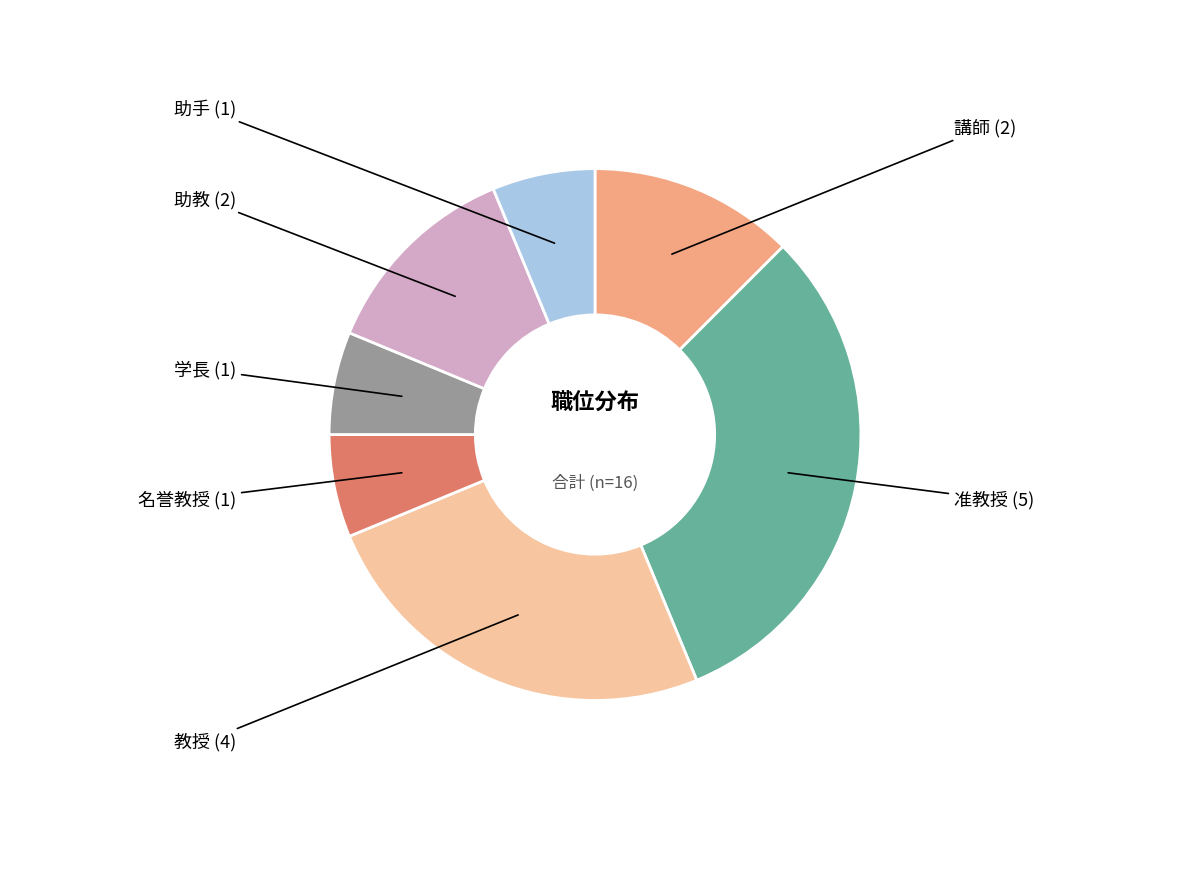

Which category has the smallest portion of the pie?

名誉教授